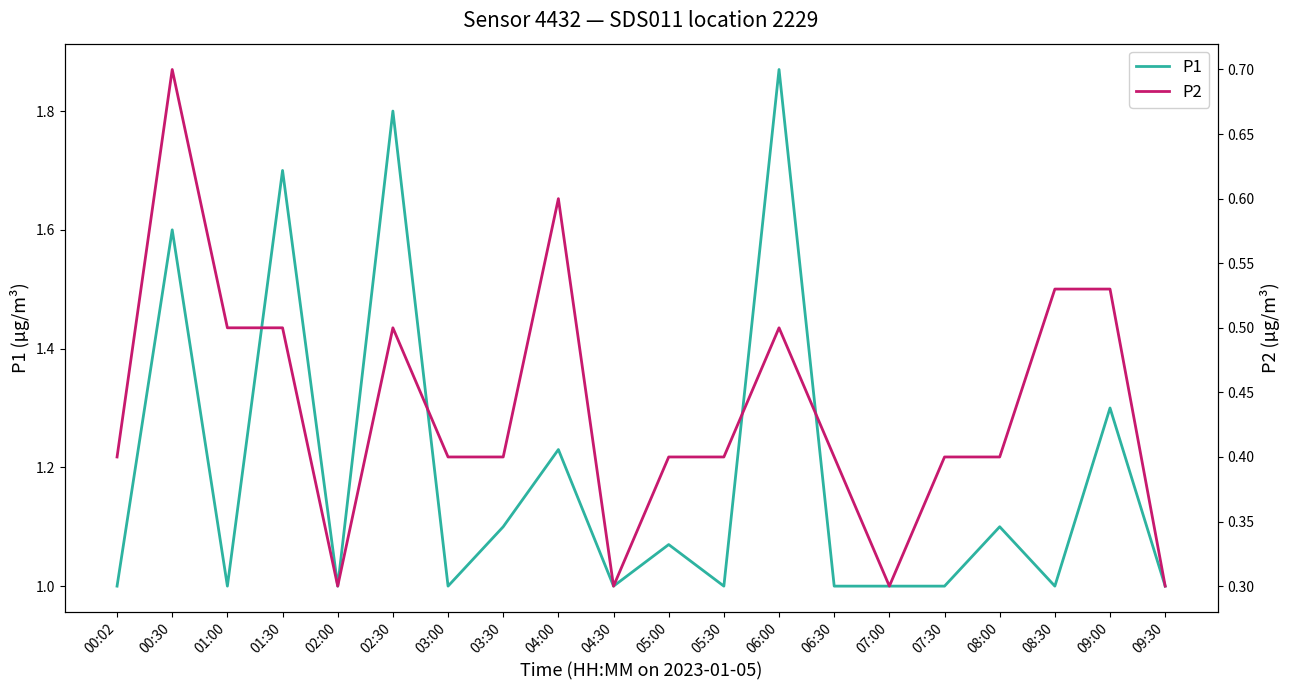

Reading left to right, extract all data points from this chart.

P1: 1.0	1.6	1.0	1.7	1.0	1.8	1.0	1.1	1.2	1.0	1.1	1.0	1.9	1.0	1.0	1.0	1.1	1.0	1.3	1.0
P2: 0.4	0.7	0.5	0.5	0.3	0.5	0.4	0.4	0.6	0.3	0.4	0.4	0.5	0.4	0.3	0.4	0.4	0.5	0.5	0.3